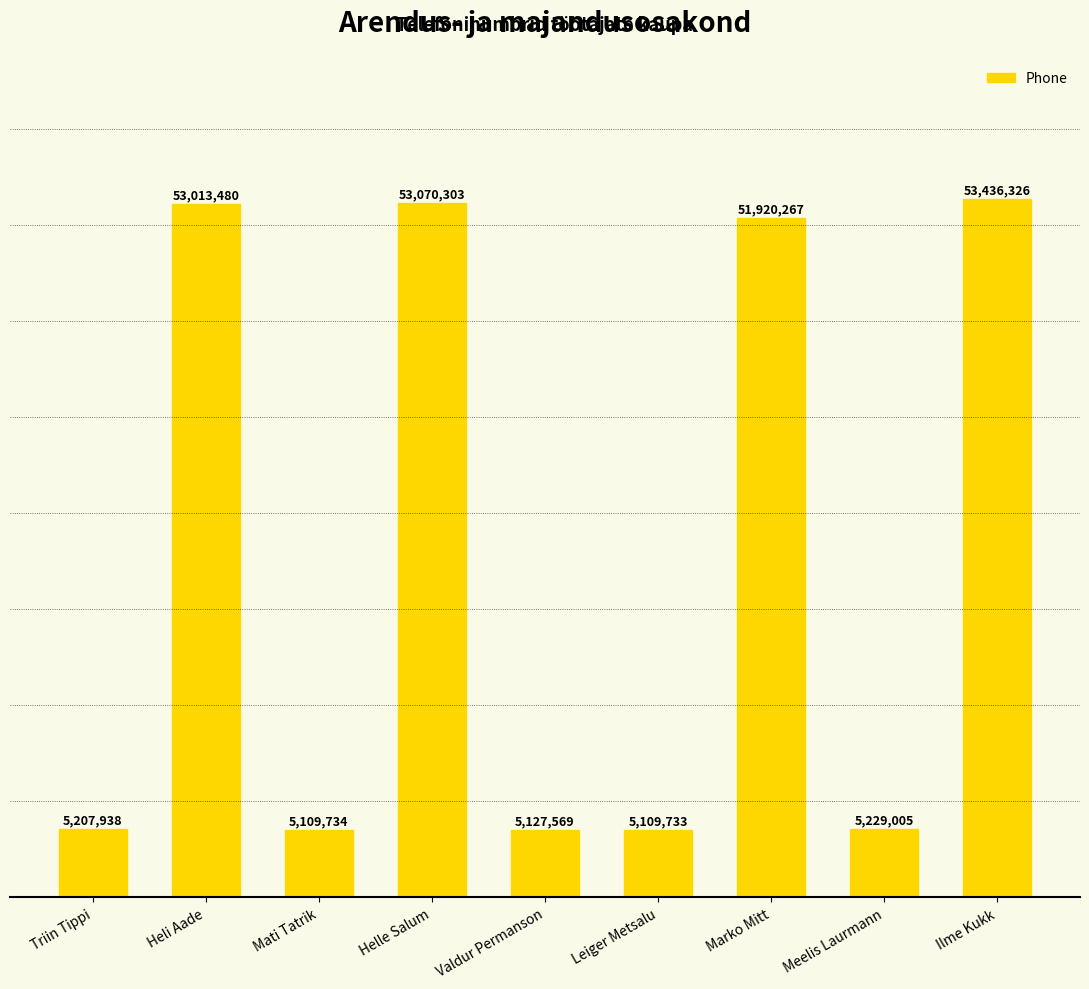

At which label is the value closest to 29273029?

Marko Mitt